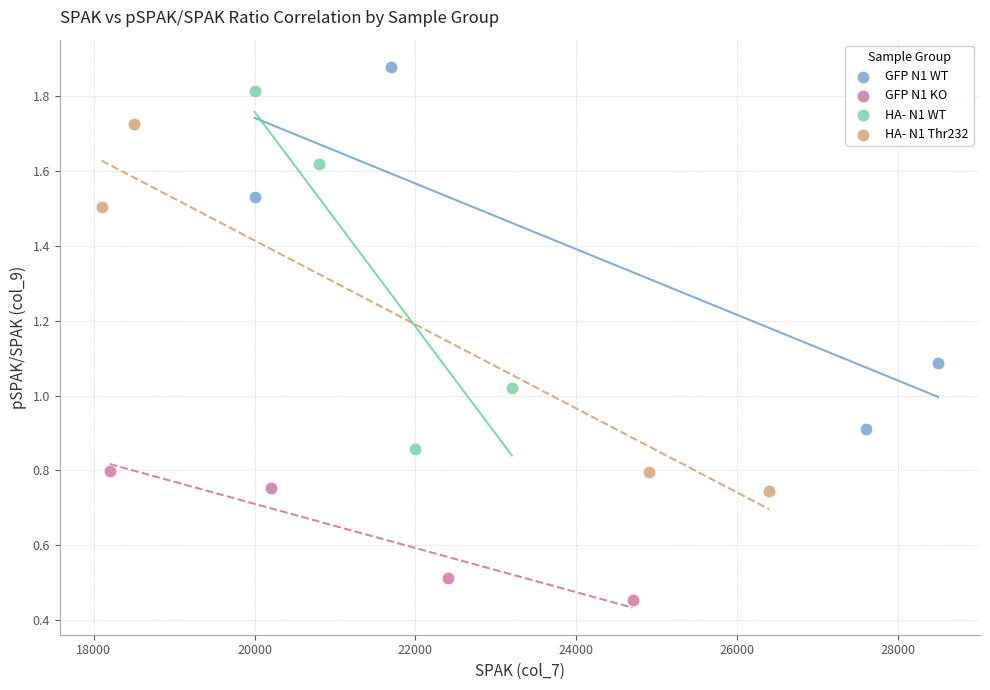

Which series reaches the maximum Y coordinate?

GFP N1 WT